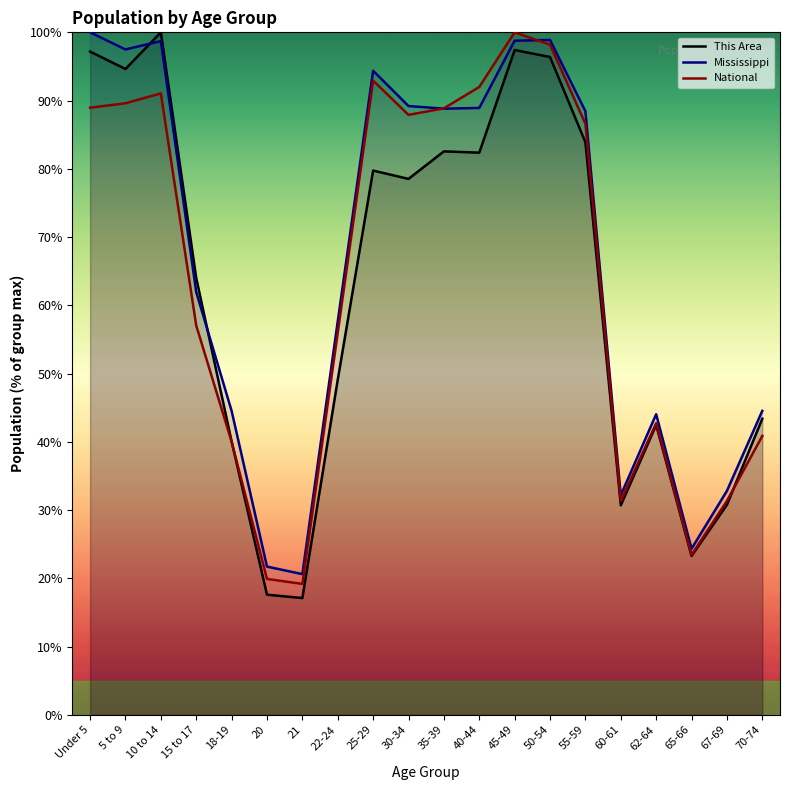

Does the chart display data point markers on the line(s)?

No